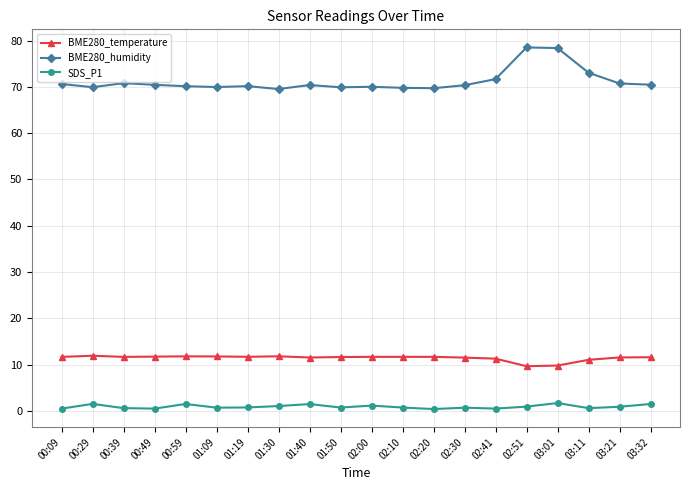

True or false: BME280_temperature and SDS_P1 cross at least once.

False